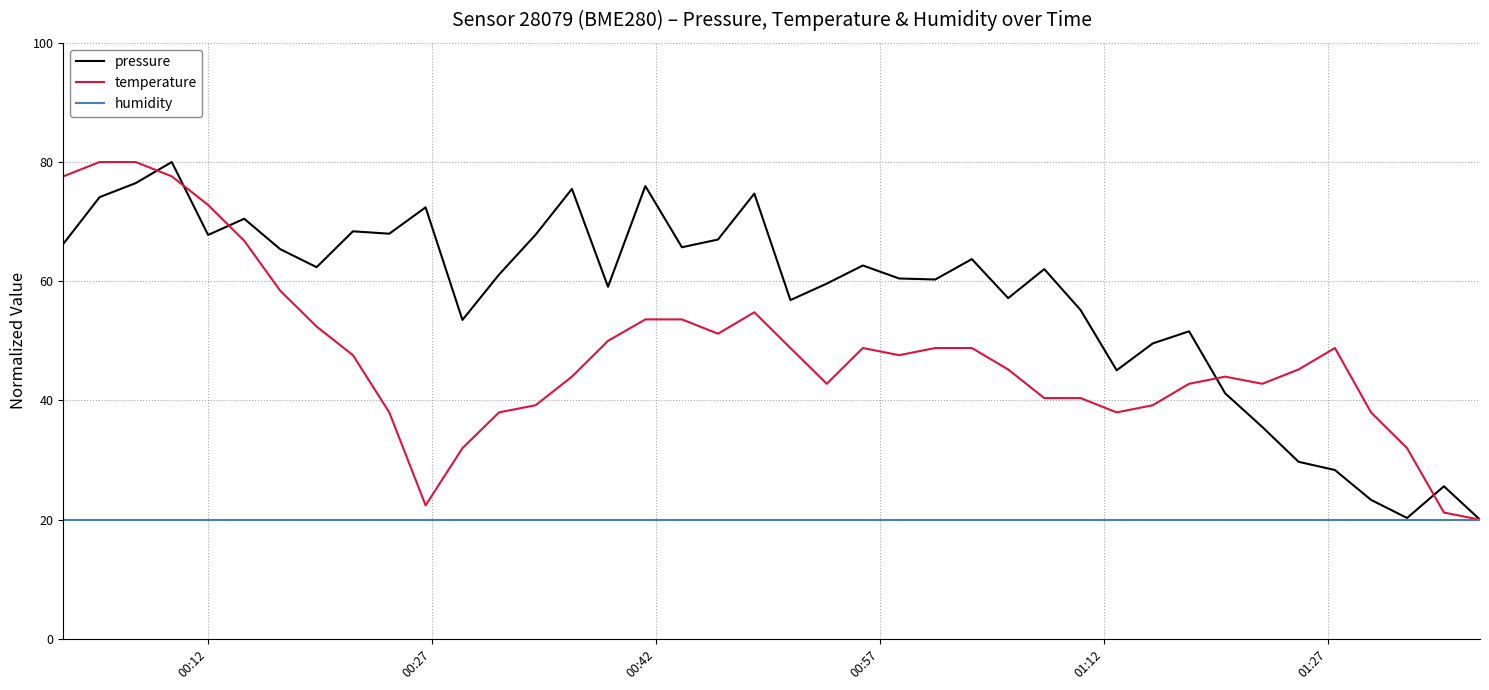

Rank the series by their average value, from lowest to highest.

humidity, temperature, pressure